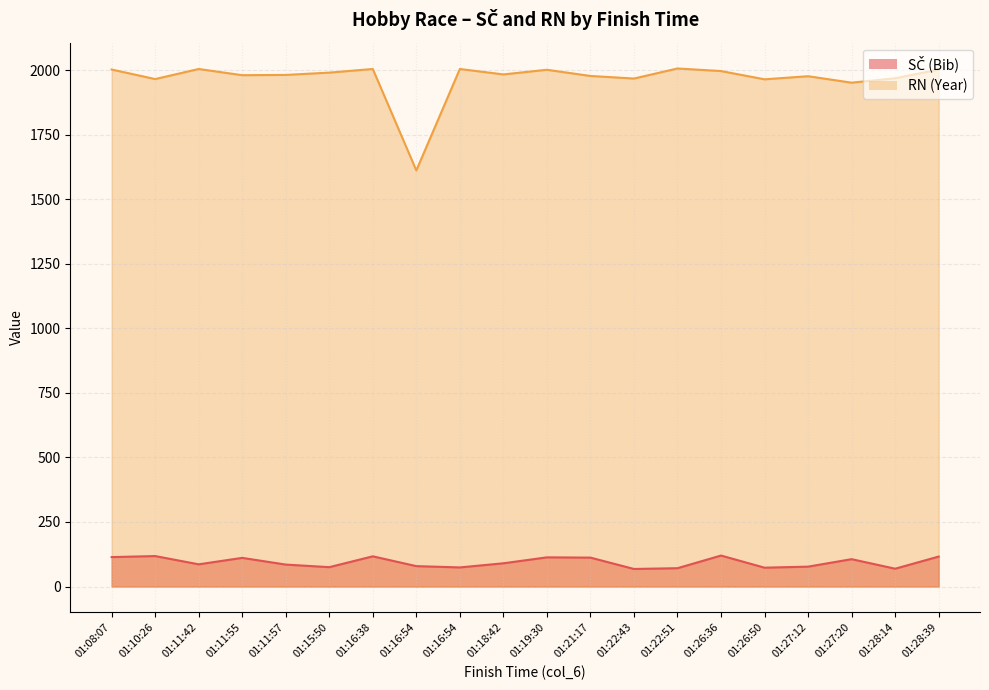

What is the difference between the maximum and minimum values in the SČ (Bib) series?

52